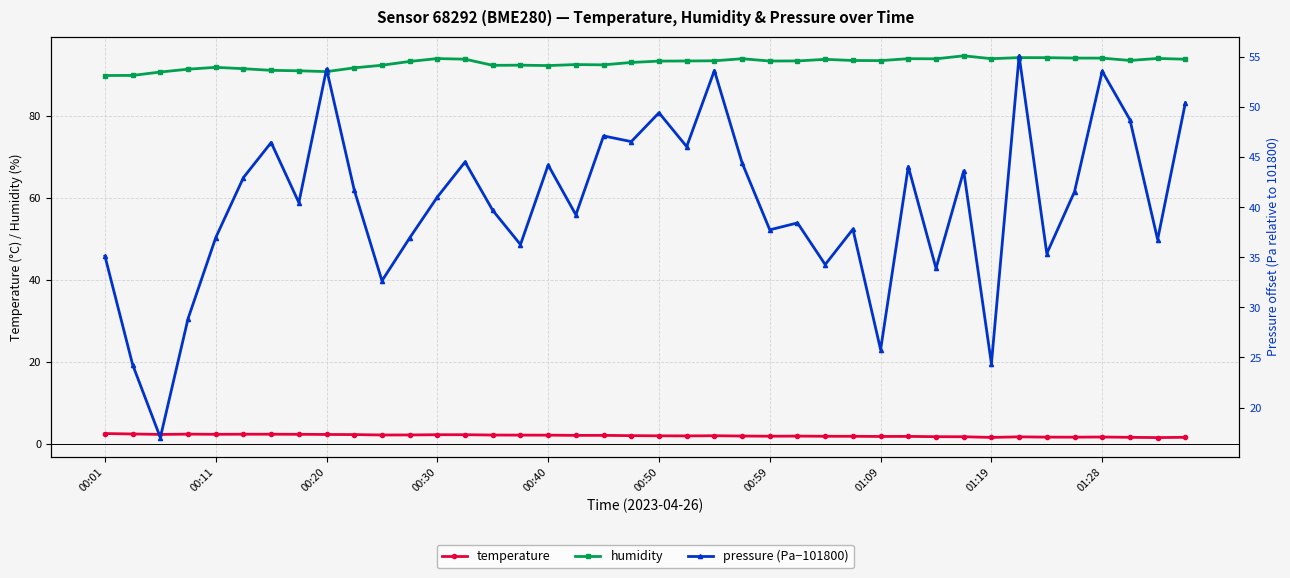

Is this an area chart (filled region under the line)?

No